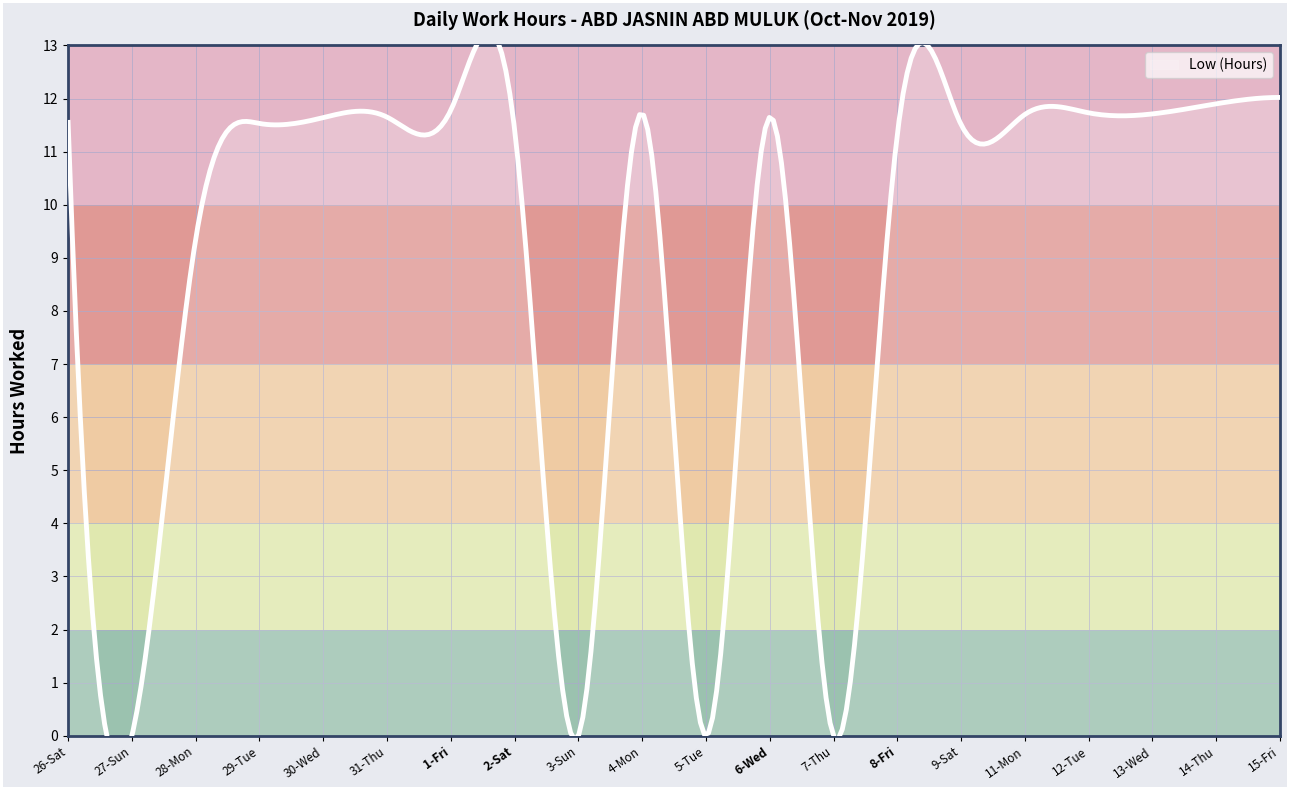

How many lines are shown in the chart?

1